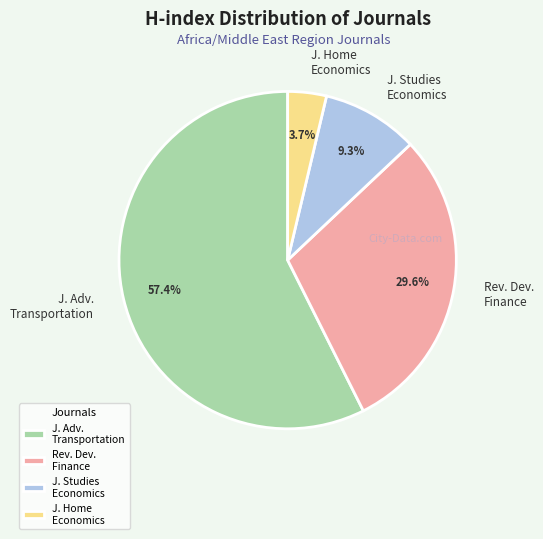

Which slice is the largest?

J. Adv. Transportation